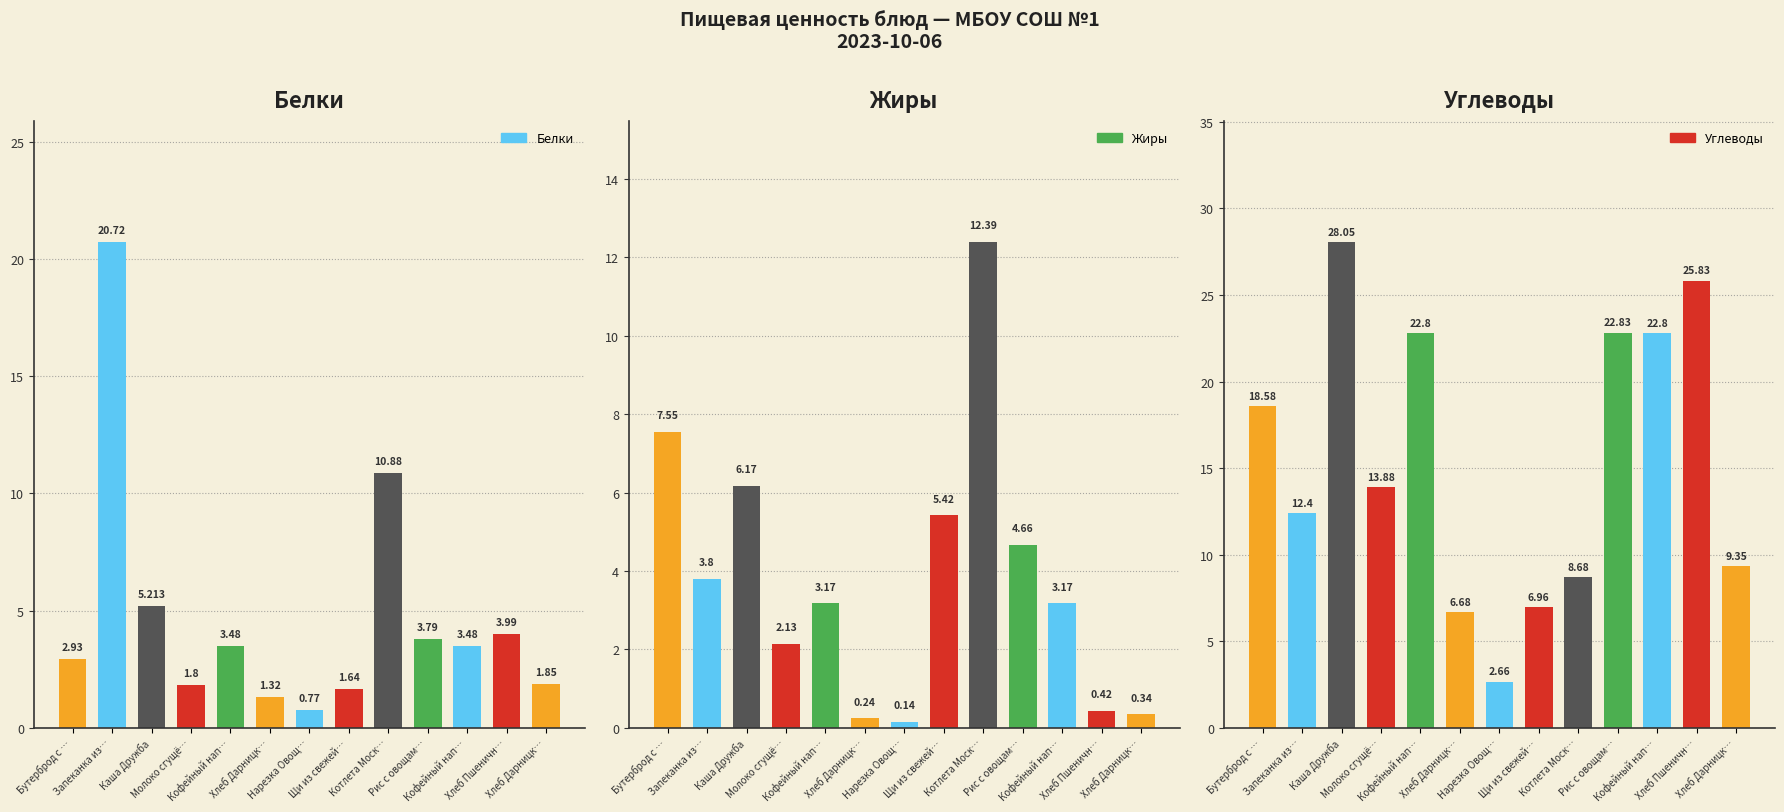

Is it true that Углеводы equals 3.8 at Бутерброд с …?

False